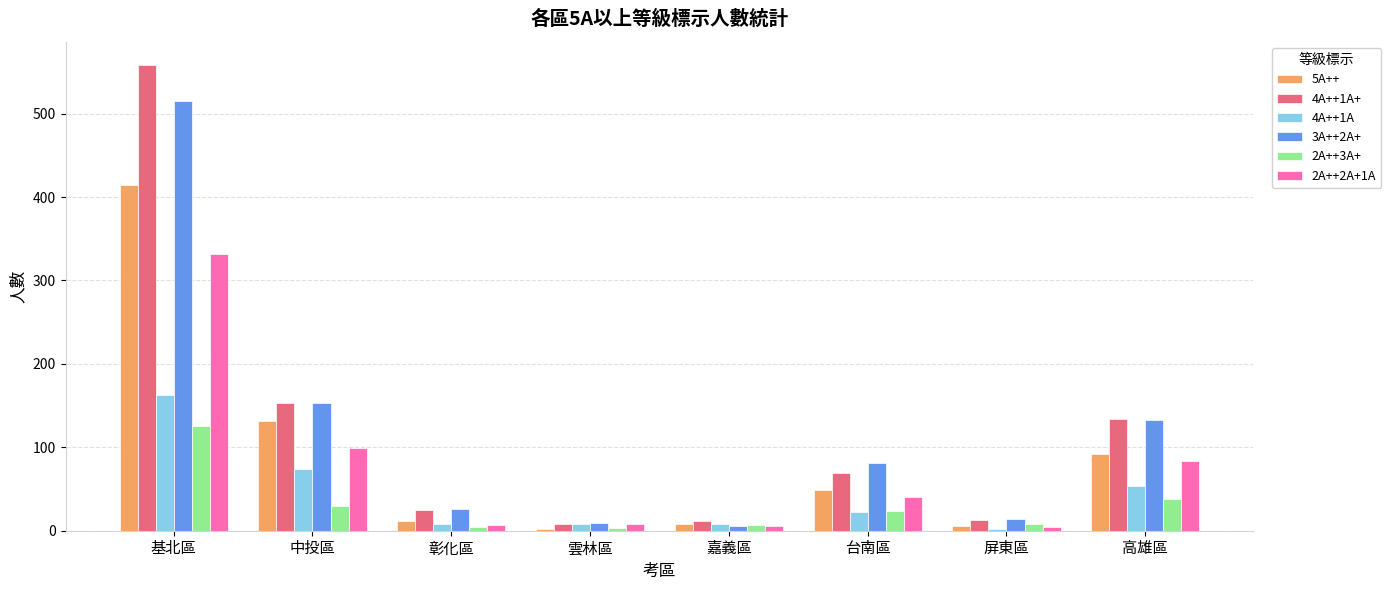

What is the minimum value for 4A++1A?

2